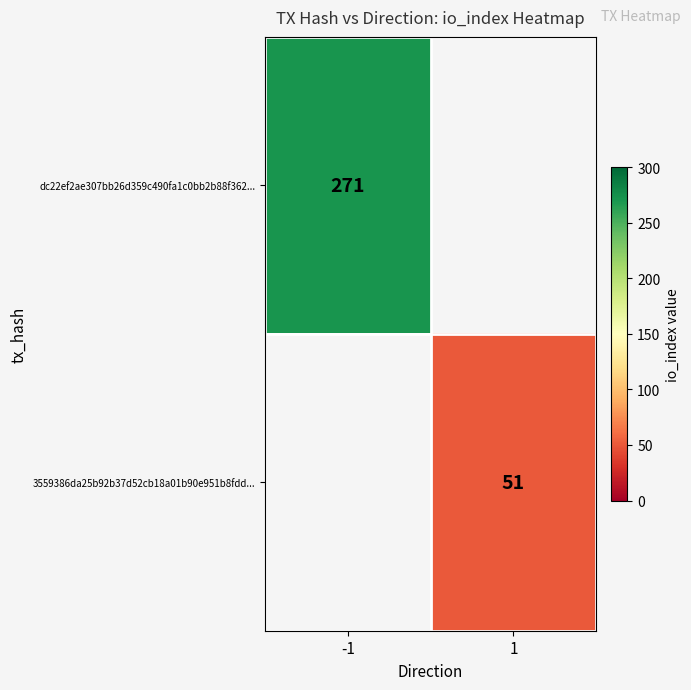

True or false: 3559386da25b92b37d52cb18a01b90e951b8fdd... has a value of 33 at 1.

False